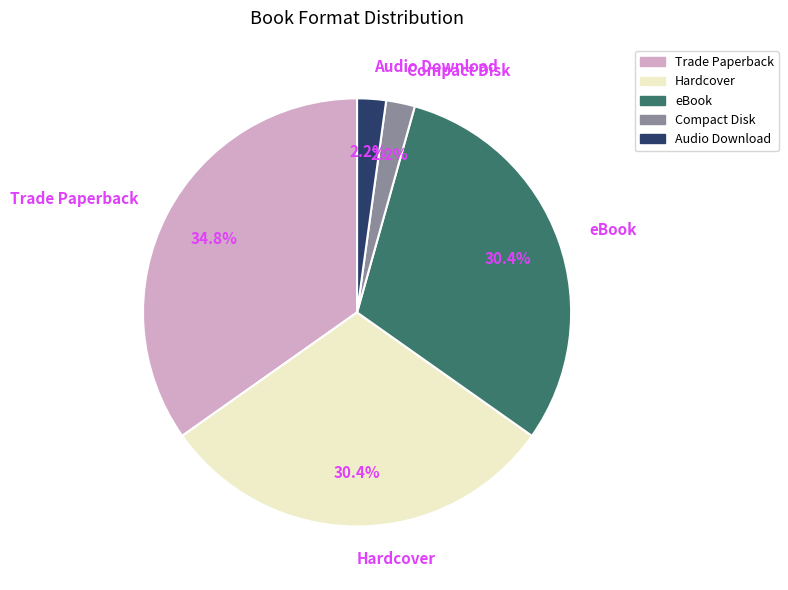

To the nearest percent, what is the combined percentage of eBook and Compact Disk?

33%